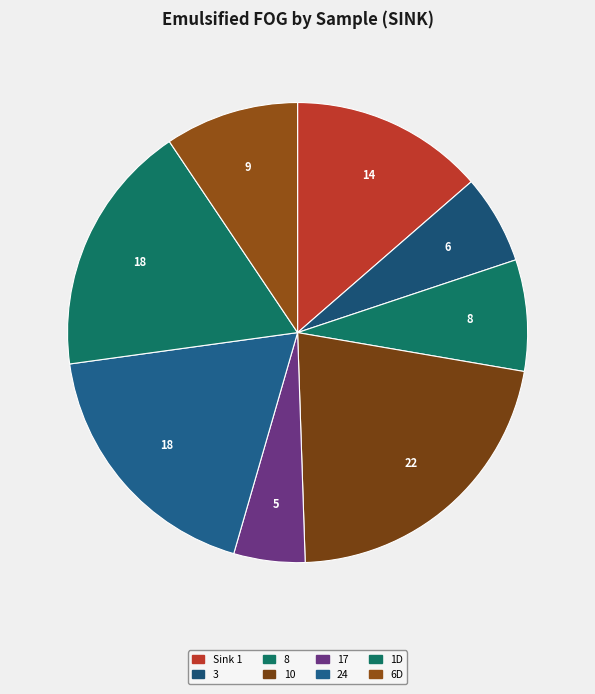

To the nearest percent, what is the difference between the 24 and 1D slice percentages?

1%